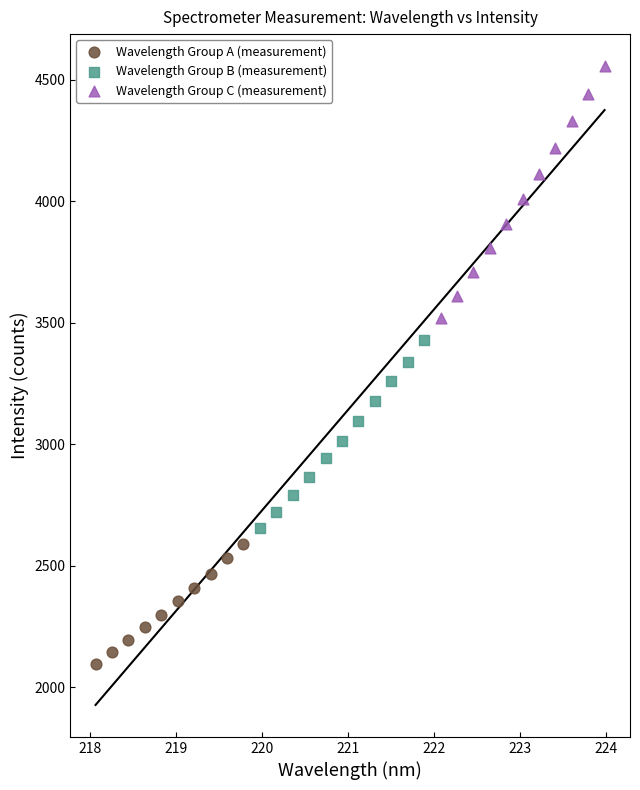

Which series reaches the minimum Y coordinate?

Wavelength Group A (measurement)